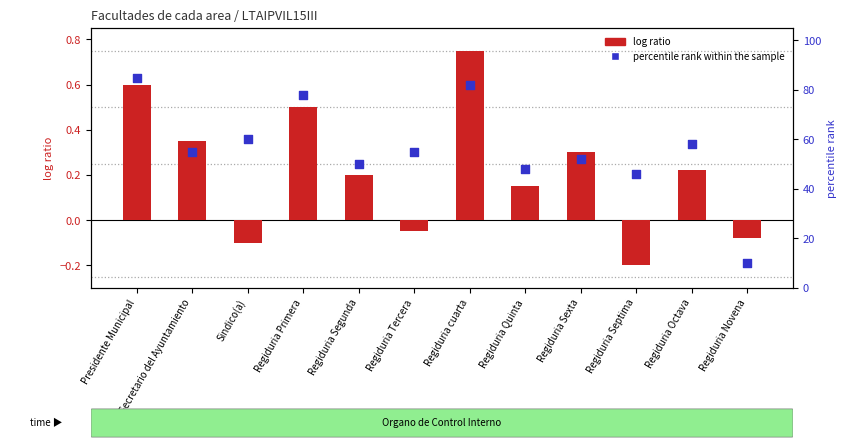

Which series has the largest total across all categories?

percentile rank within the sample